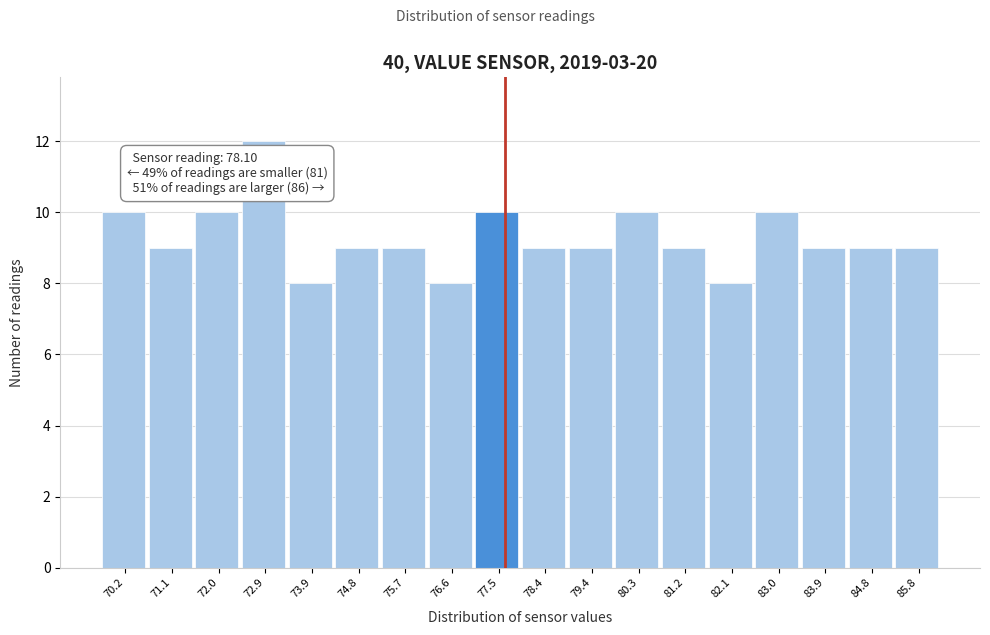

Reading left to right, list all the values displayed in this chart.

70.2=10	71.1=9	72.0=10	72.9=12	73.9=8	74.8=9	75.7=9	76.6=8	77.5=10	78.4=9	79.4=9	80.3=10	81.2=9	82.1=8	83.0=10	83.9=9	84.8=9	85.8=9